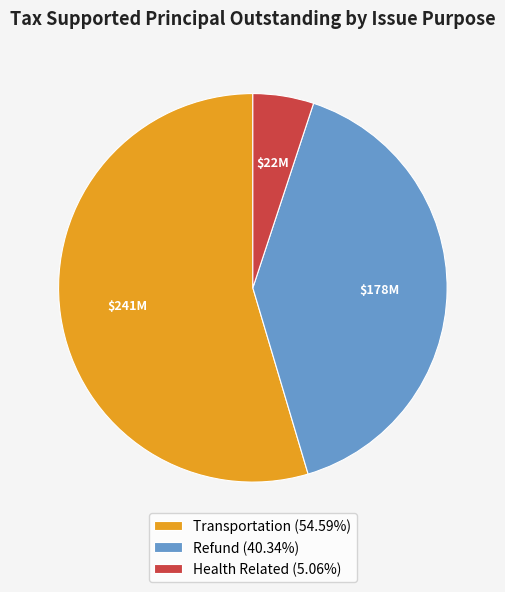

What is the largest slice in the pie chart?

Transportation